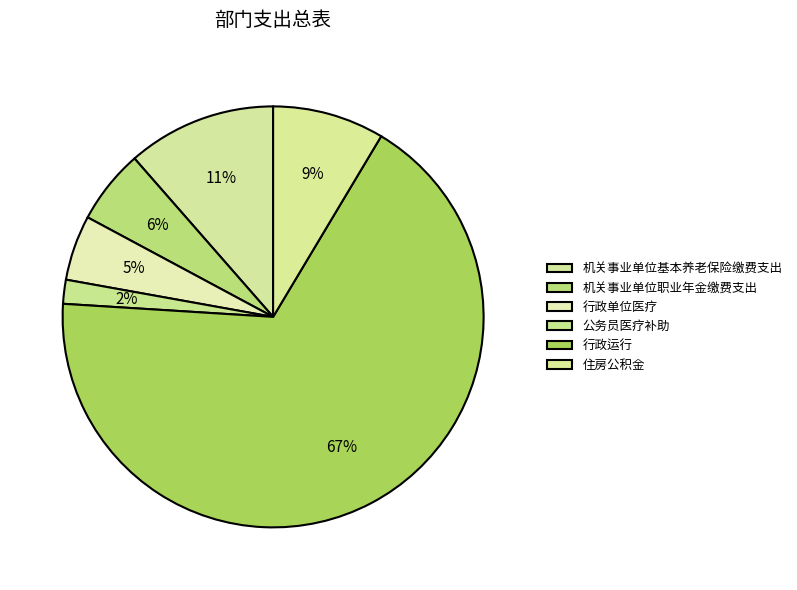

What is the majority slice?

行政运行